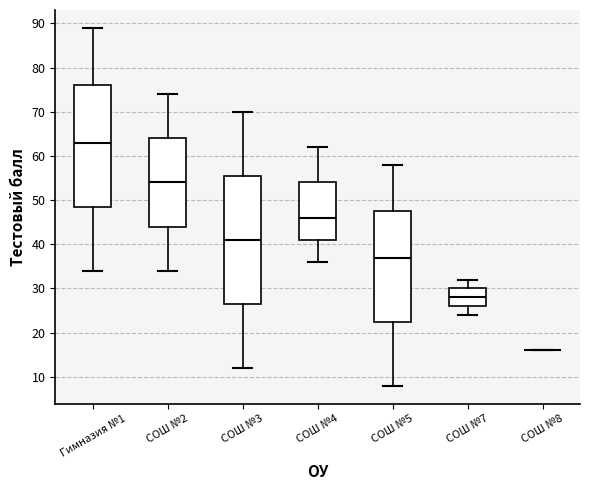

Comparing the boxes themselves (not the whiskers), which one is the tallest?

СОШ №3